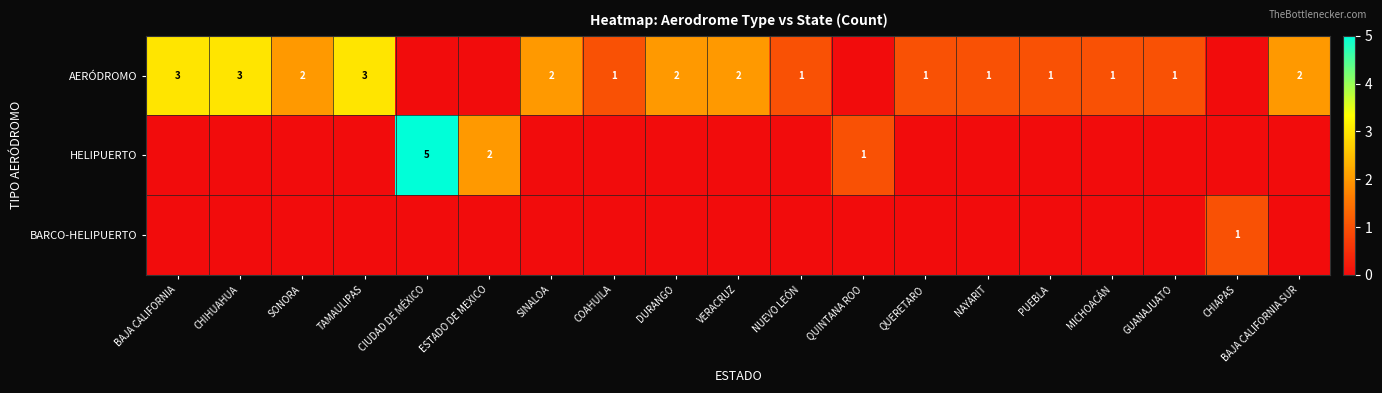

The value of AERÓDROMO at CHIHUAHUA is 1. True or false?

False